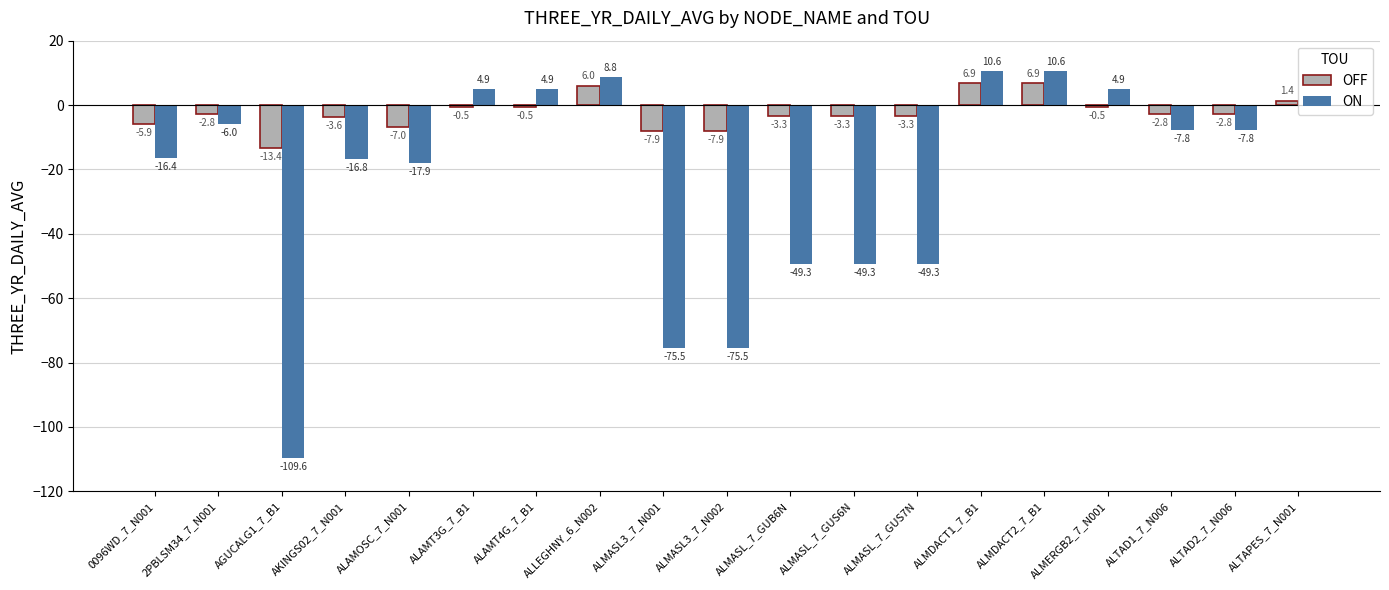

What is the total value across all series at ALLEGHNY_6_N002?

14.8